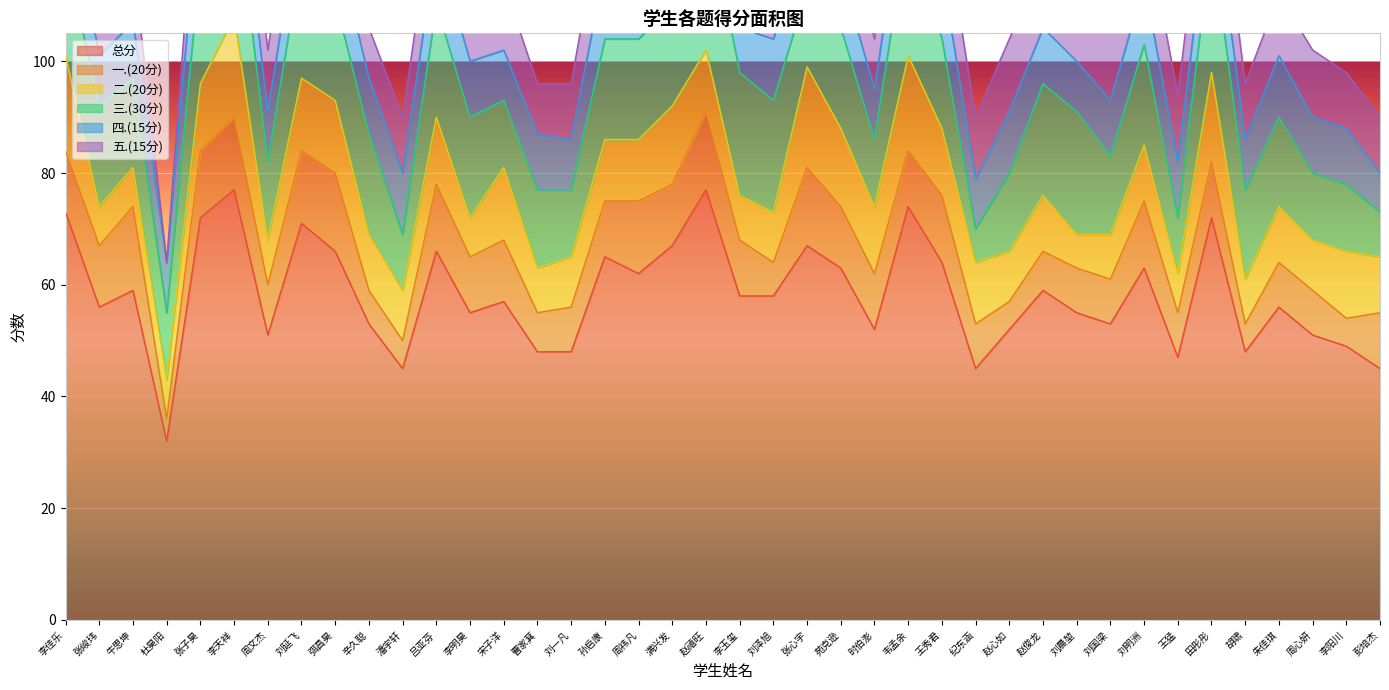

What are all the series names shown in the legend?

总分, 一.(20分), 二.(20分), 三.(30分), 四.(15分), 五.(15分)